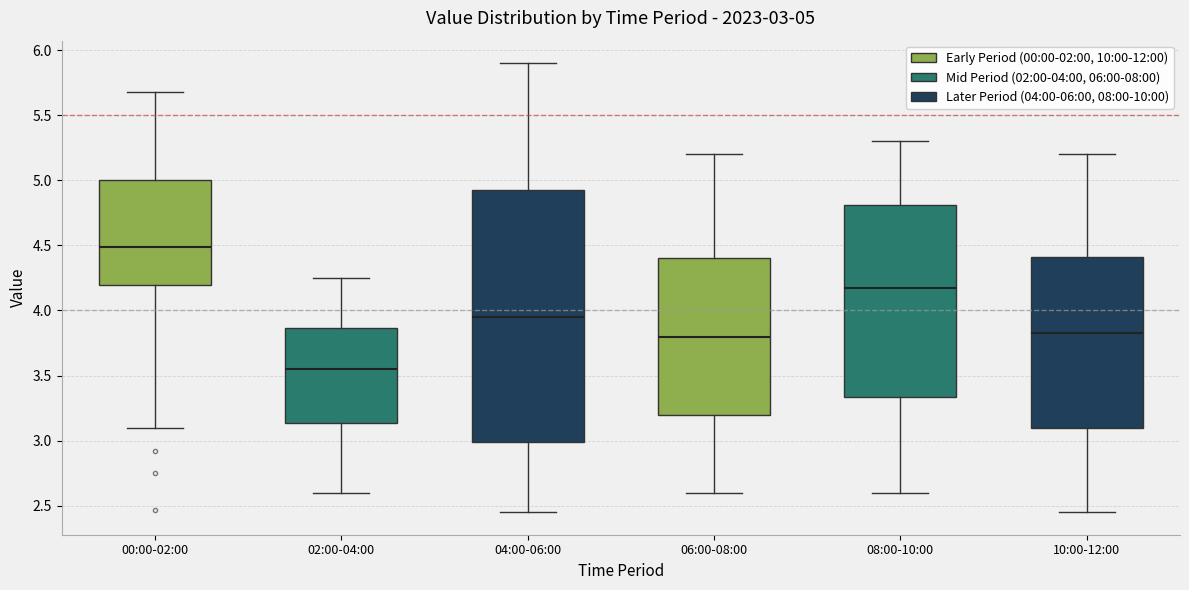

Which box is the tallest, from its lower edge to its upper edge?

04:00-06:00